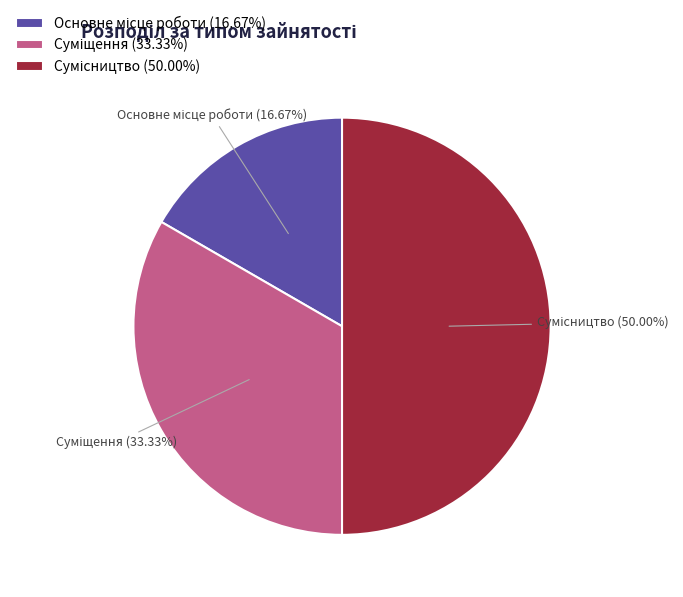

What is the largest slice in the pie chart?

Сумісництво